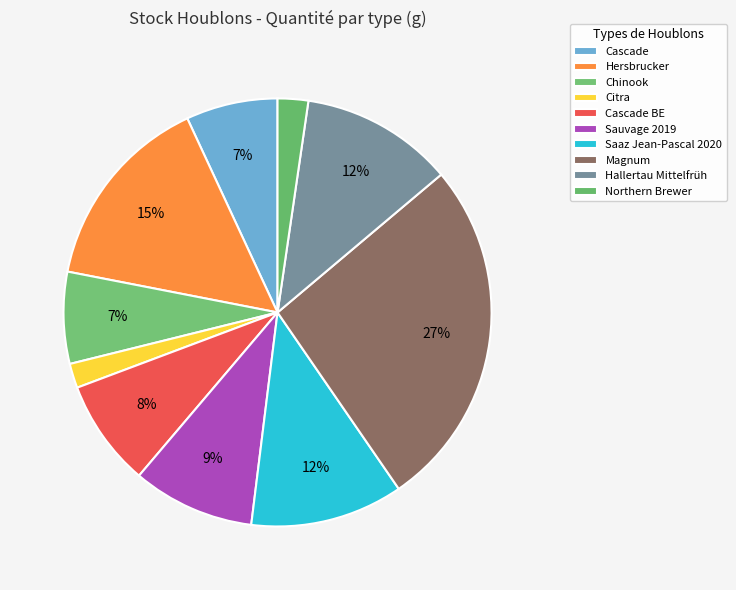

What percentage is the Hersbrucker slice, to the nearest percent?

15%